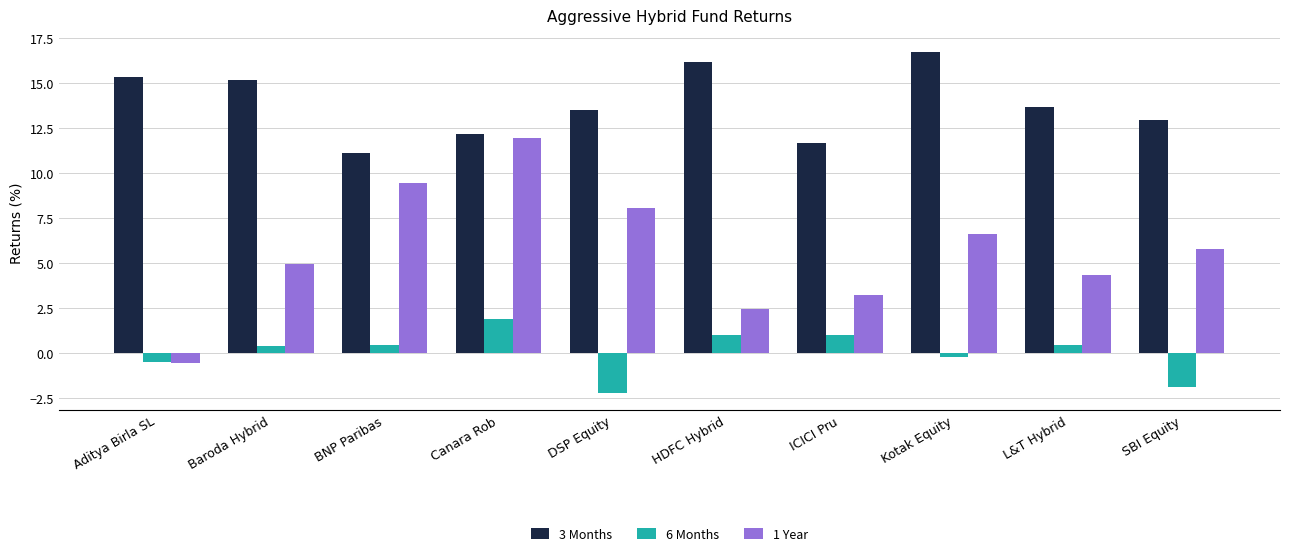

What is the greatest value displayed?

16.7